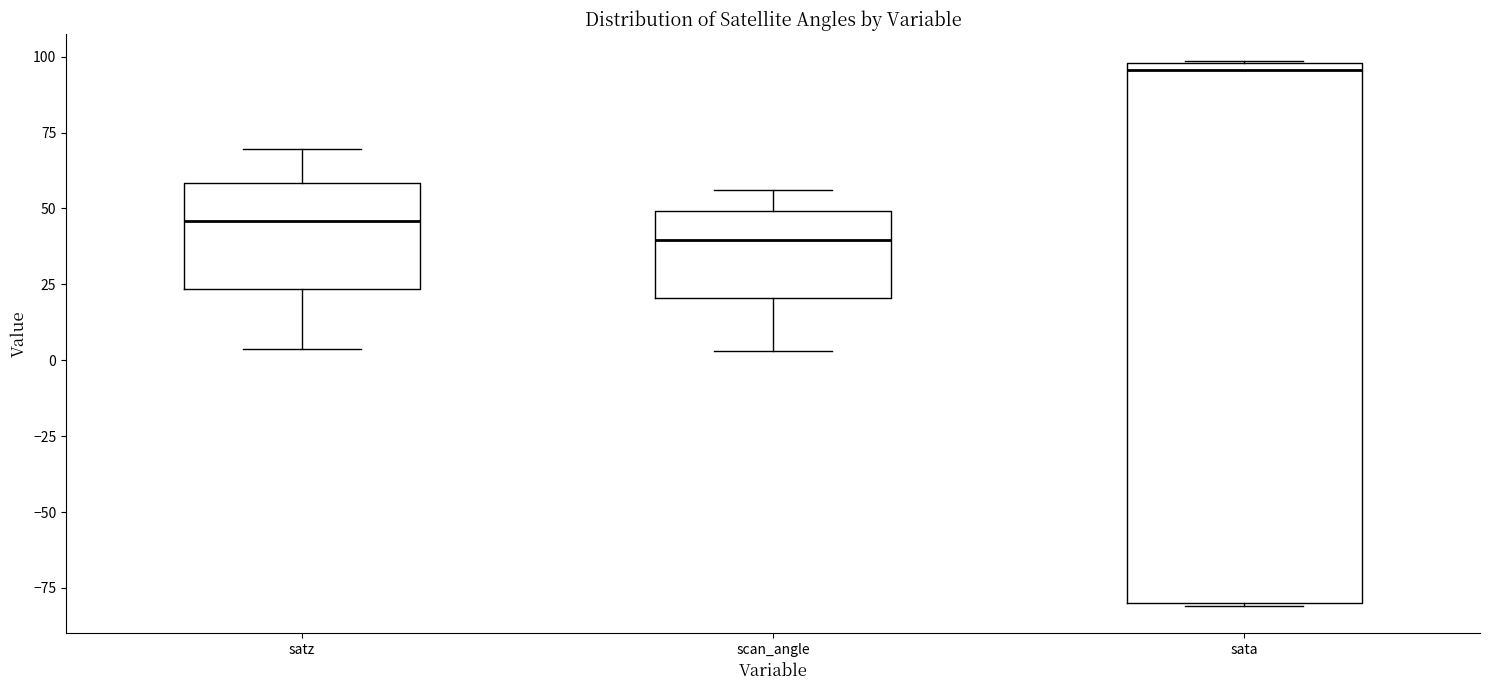

Reading left to right, read every box against the y-axis: the position of its median line, the range the box covers, and the ends of its whiskers. The values are not printed on the chart, so give them approximately, as read against the axis.

satz: median 45, box 25 to 60, whiskers 5 to 70
scan_angle: median 40, box 20 to 50, whiskers 5 to 55
sata: median 95, box -80 to 100, whiskers -80 to 100